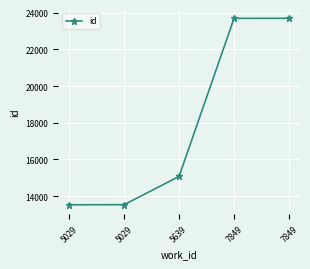

How many categories are shown in the chart?

5